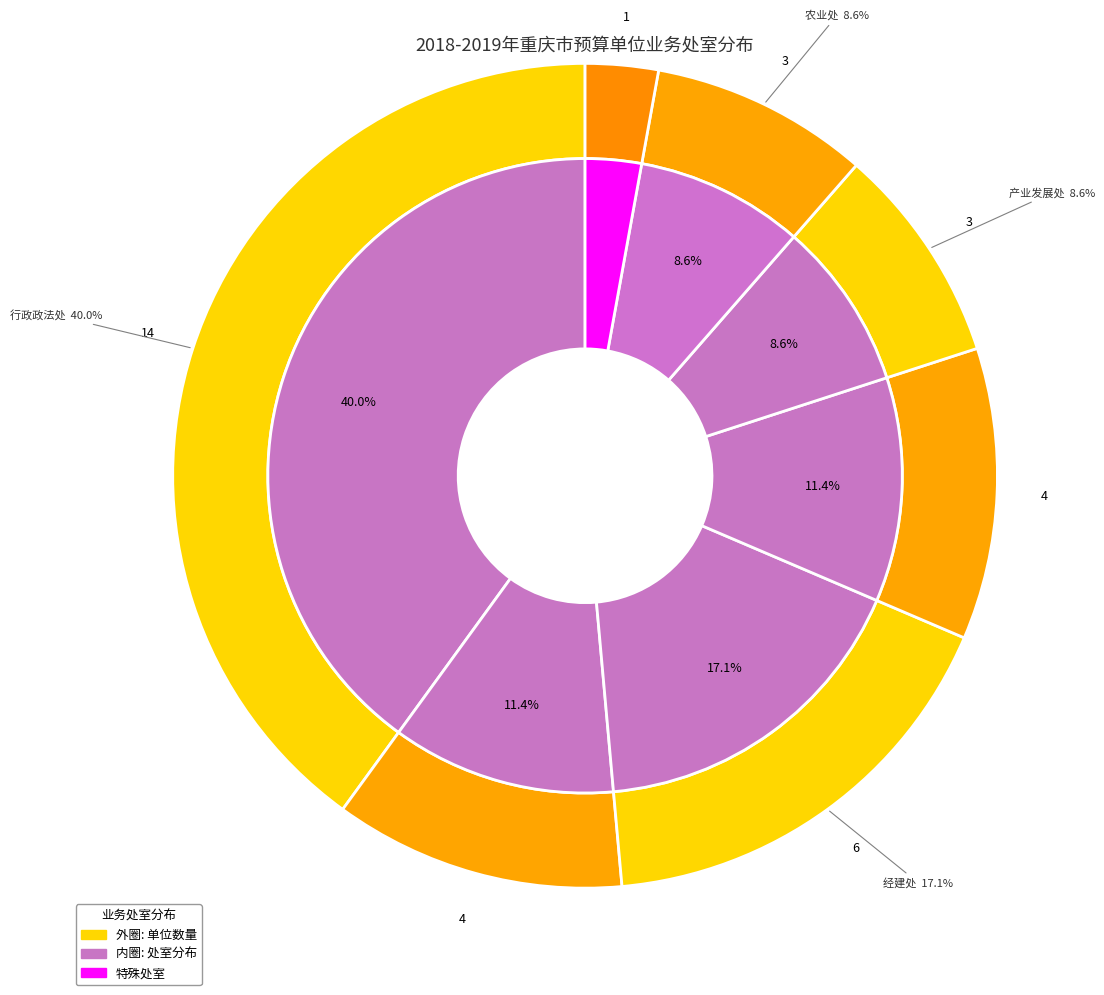

To the nearest percent, what portion does 产业发展处 represent?

9%